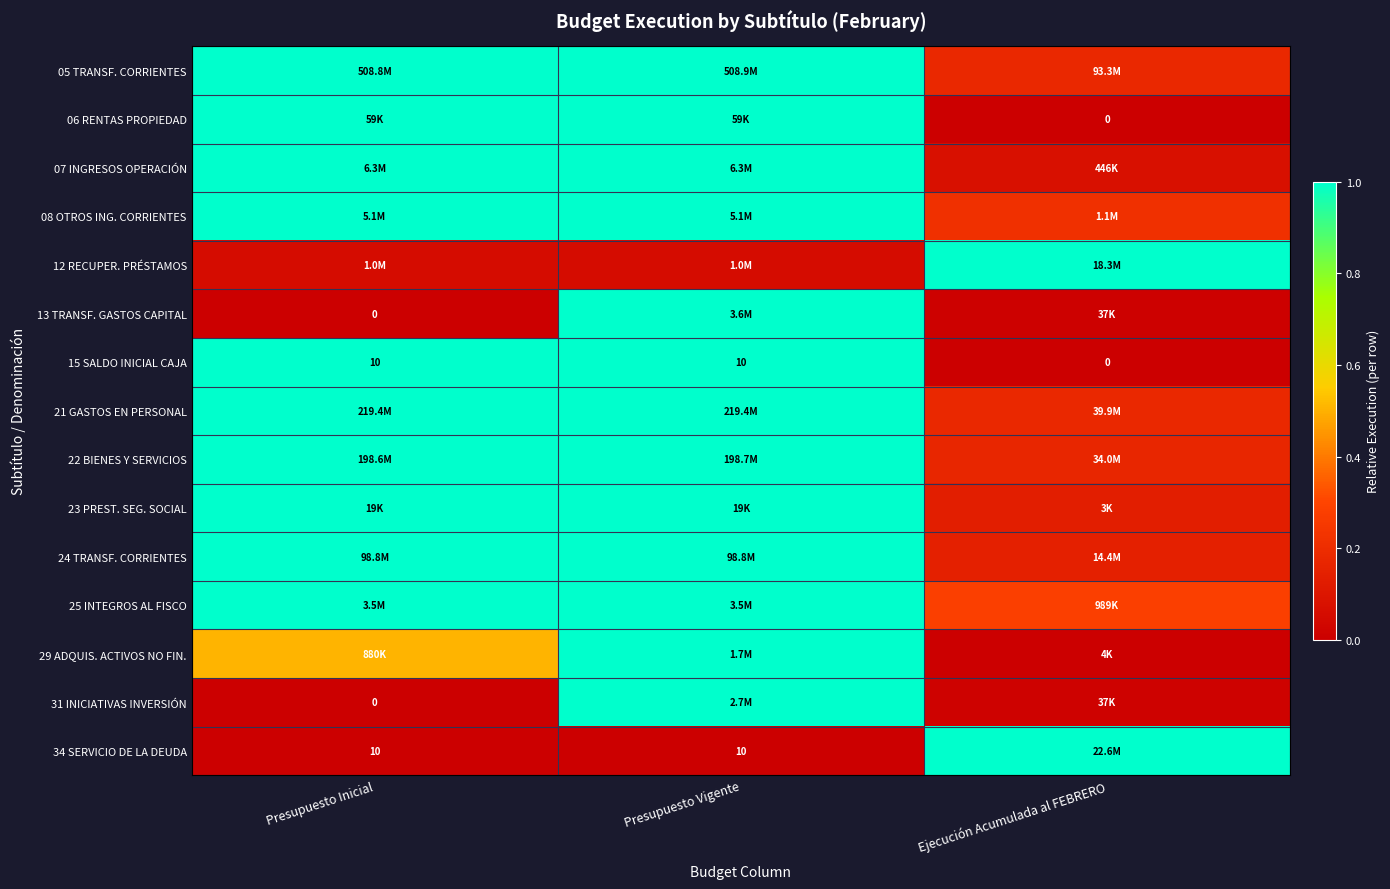

How many 06 RENTAS PROPIEDAD values are between 0 and 1?

3